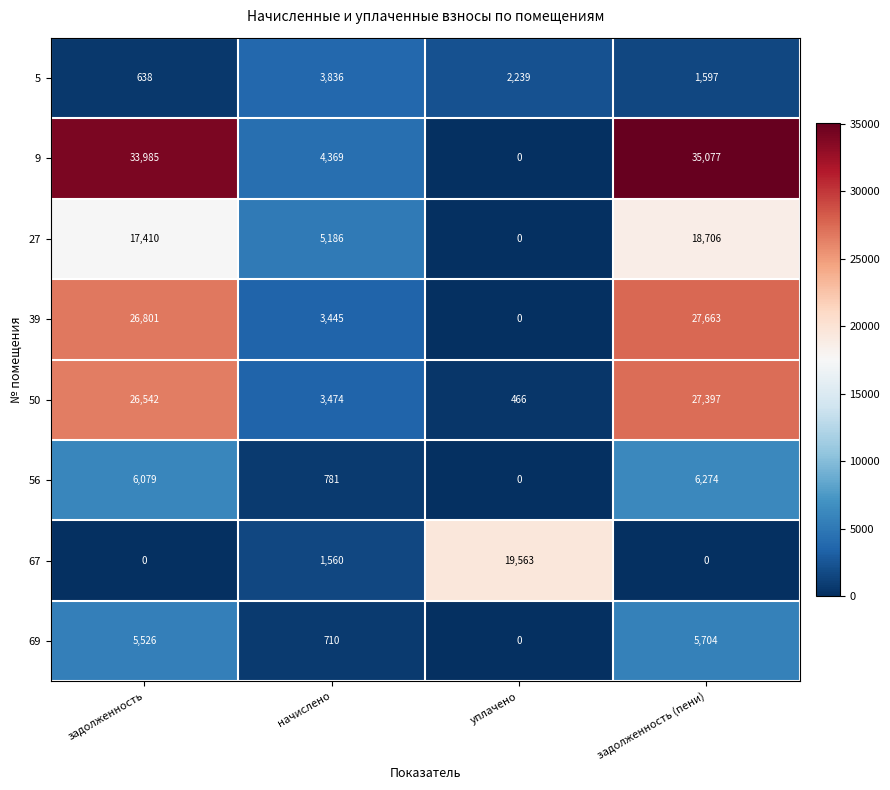

What is the difference between the maximum and minimum values in the 27 series?

18706